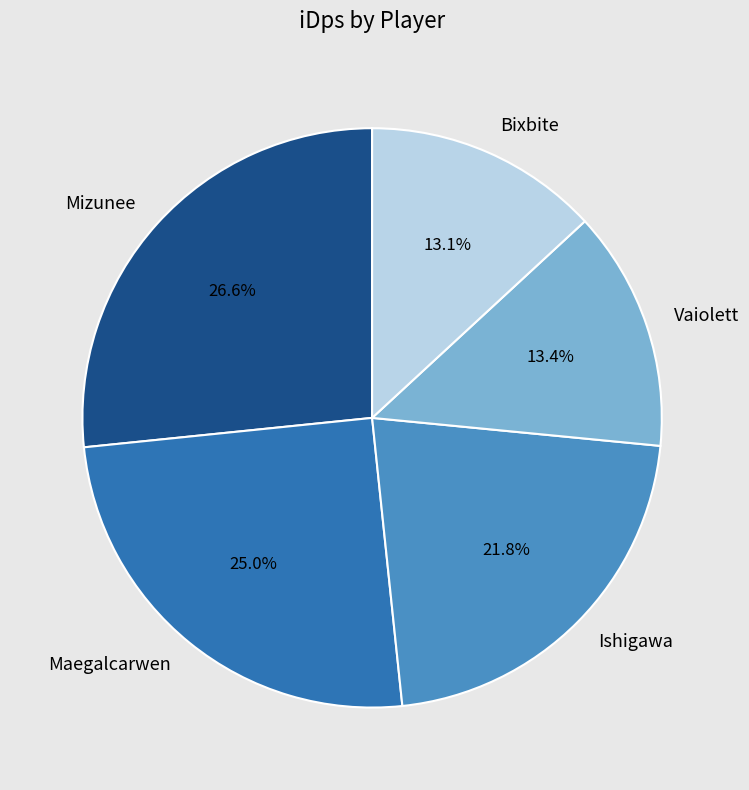

Approximately how many times larger is the value at Maegalcarwen compared to Mizunee?

0.9